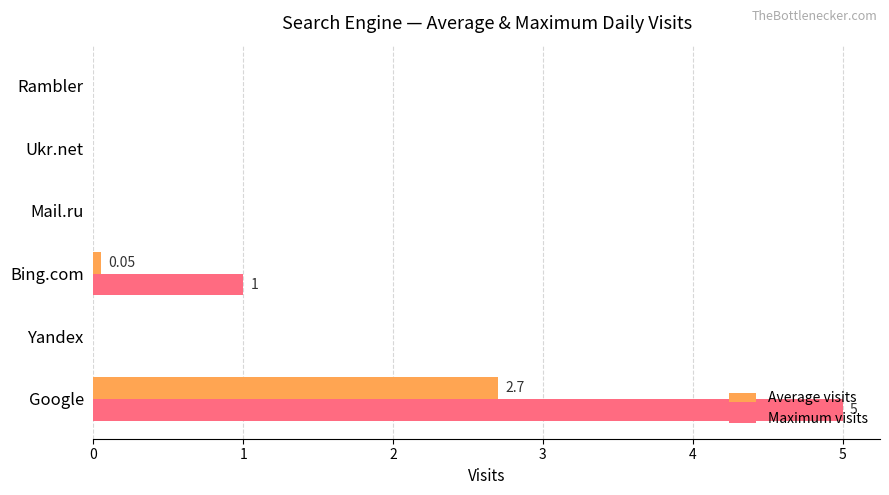

Which category has the highest value in the Maximum visits series?

Google